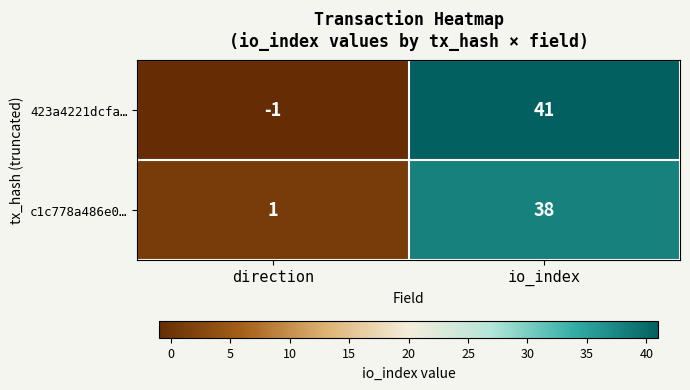

What is the approximate value of 423a4221dcfa… at io_index?

41